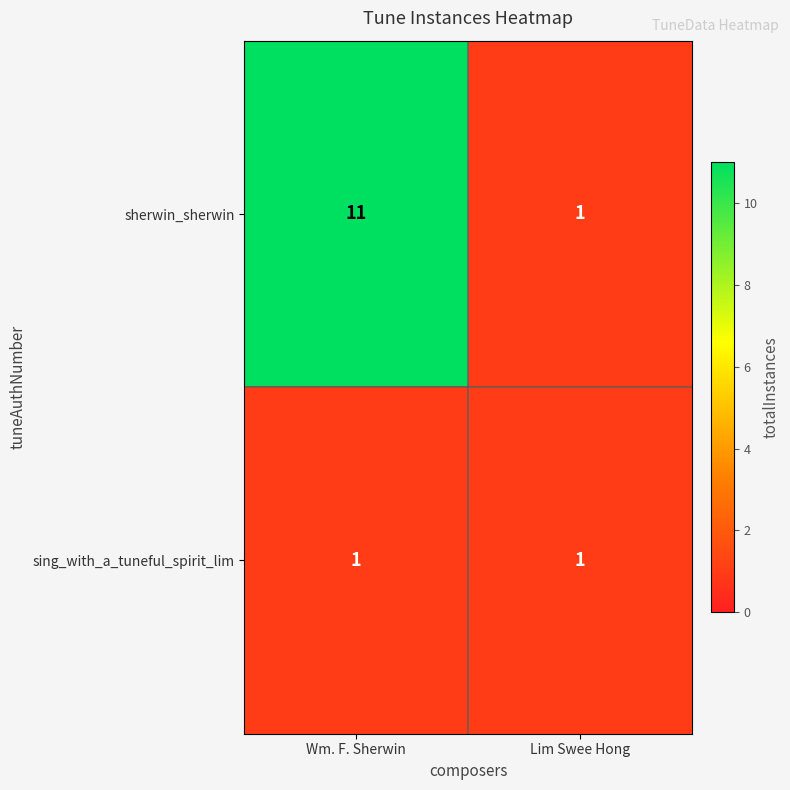

What is the difference between the highest and lowest values at Wm. F. Sherwin?

10